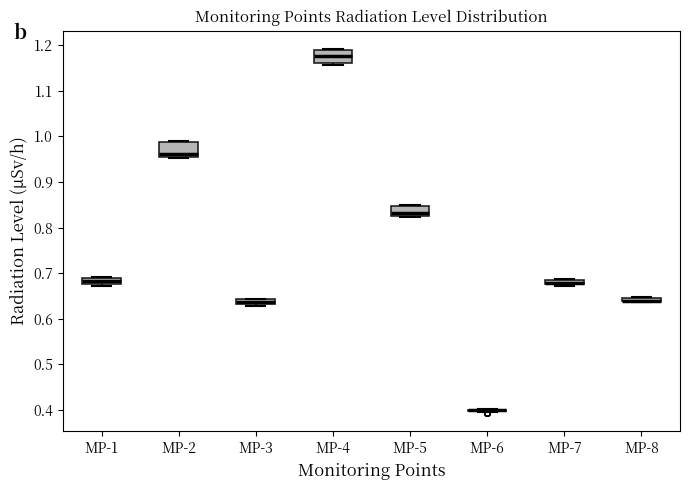

Where does the median line of the box for MP-4 sit on the y-axis? The values are not printed on the chart, so give them approximately, as read against the axis.

1.18